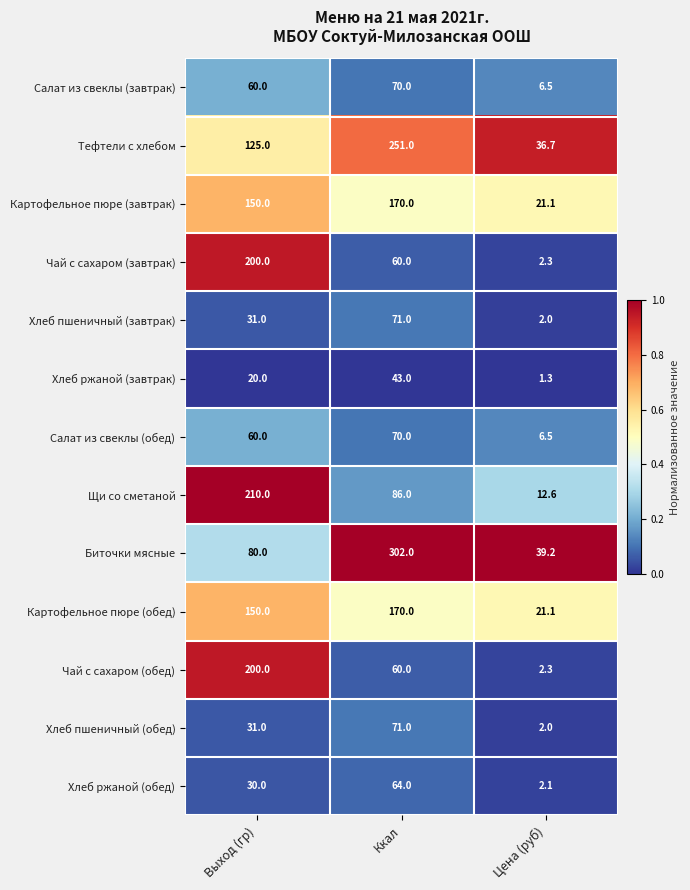

True or false: Салат из свеклы (обед) has a value of 60.0 at Выход (гр).

True